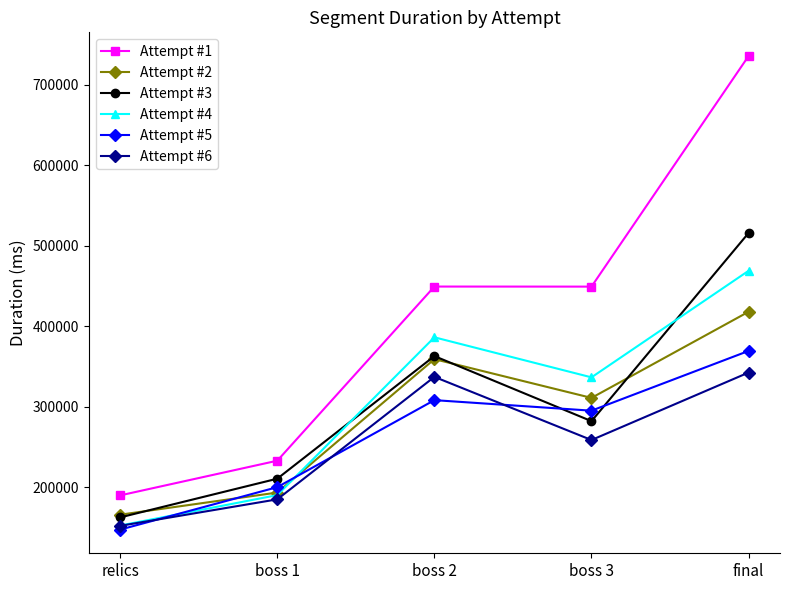

Rank the categories by Attempt #3 value from highest to lowest.

final, boss 2, boss 3, boss 1, relics